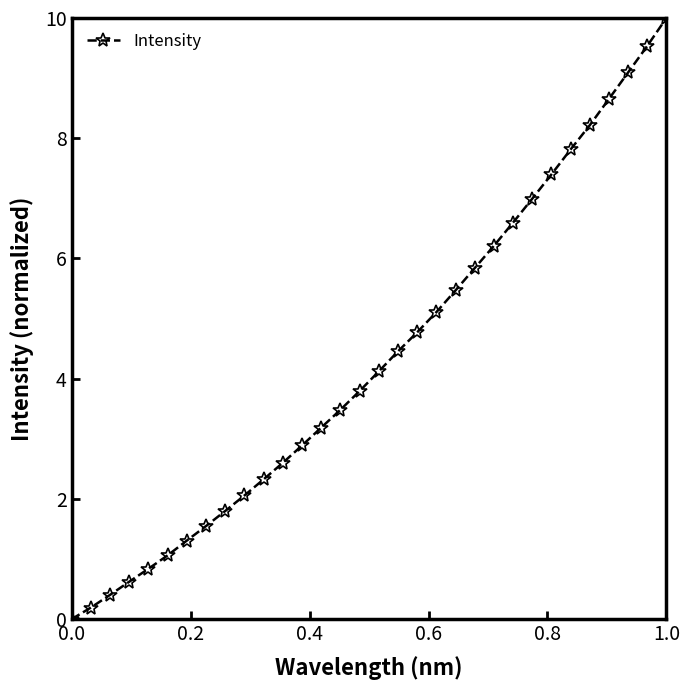

What is the average value?

4.3